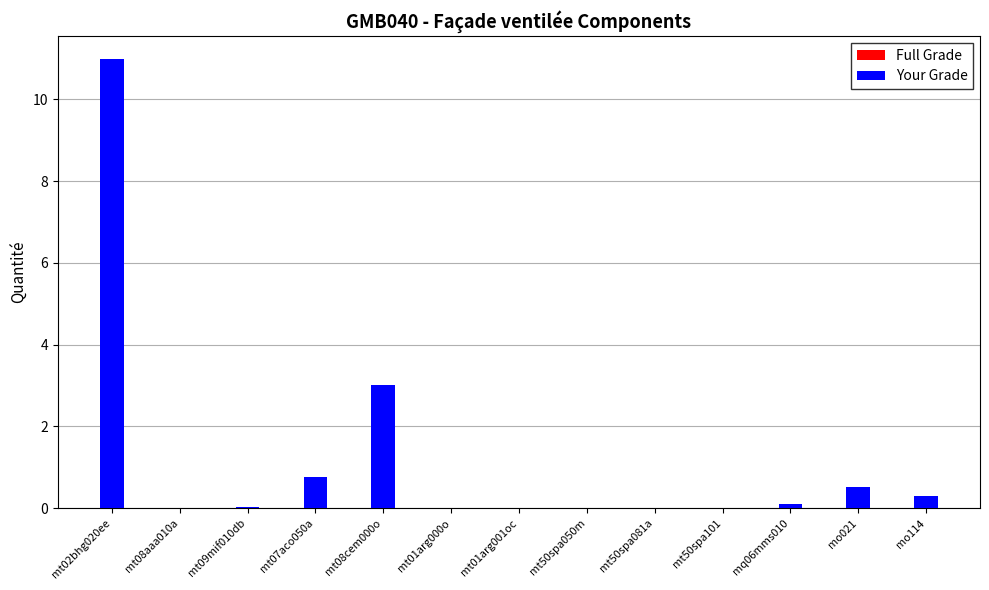

How many groups of bars are there?

13